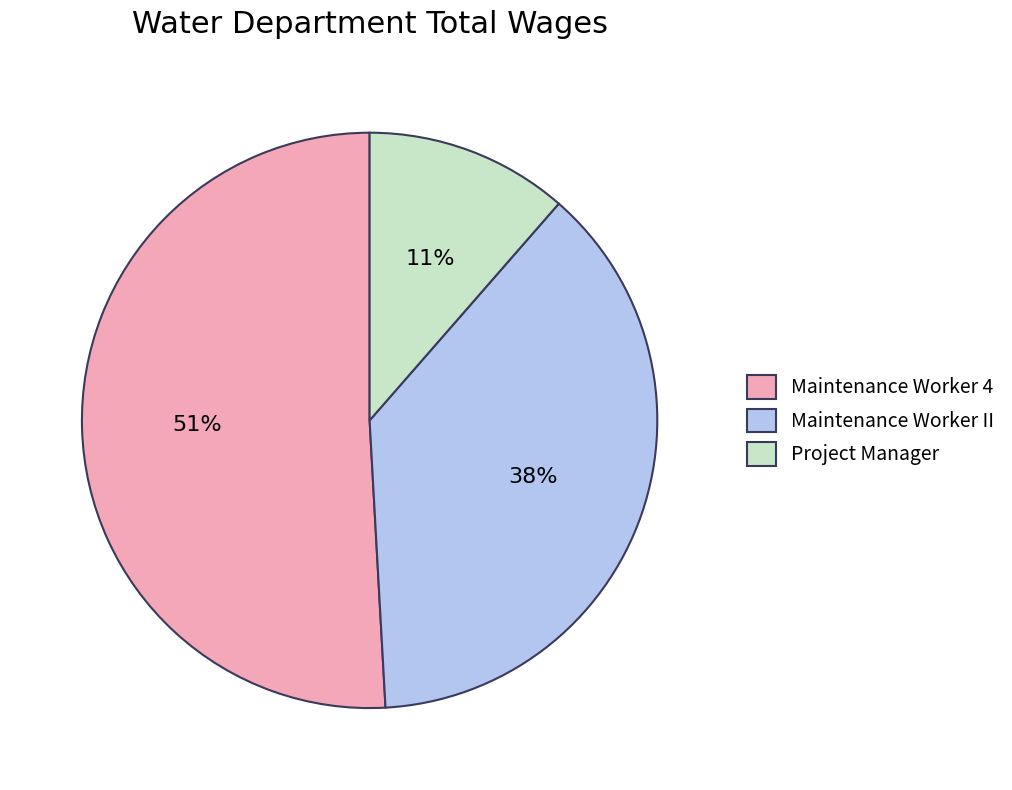

To the nearest percent, what percentage of the pie is Project Manager?

11%